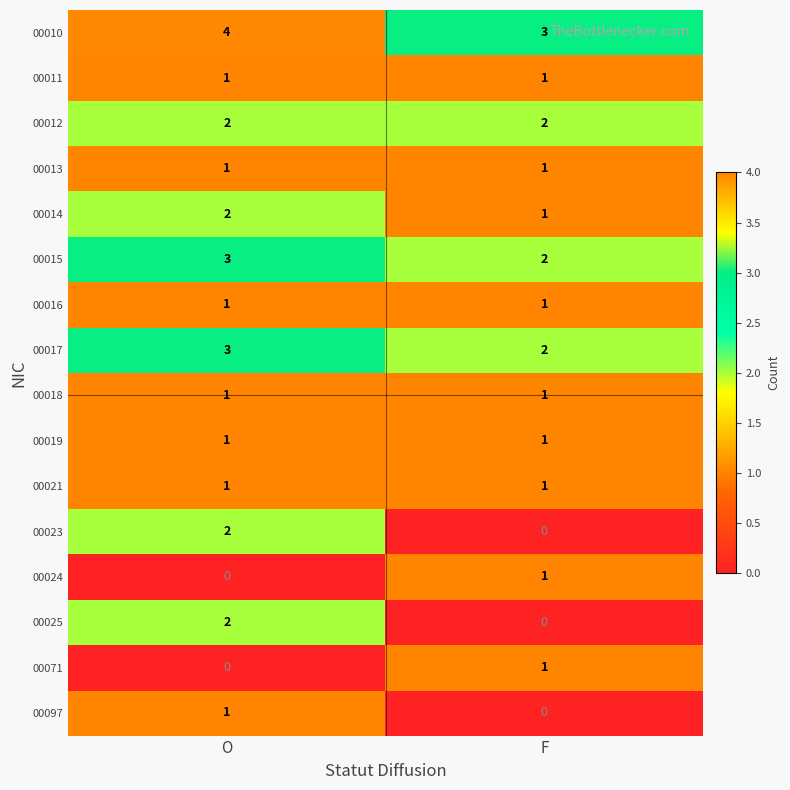

What is the spread (max minus min) of values at O?

4